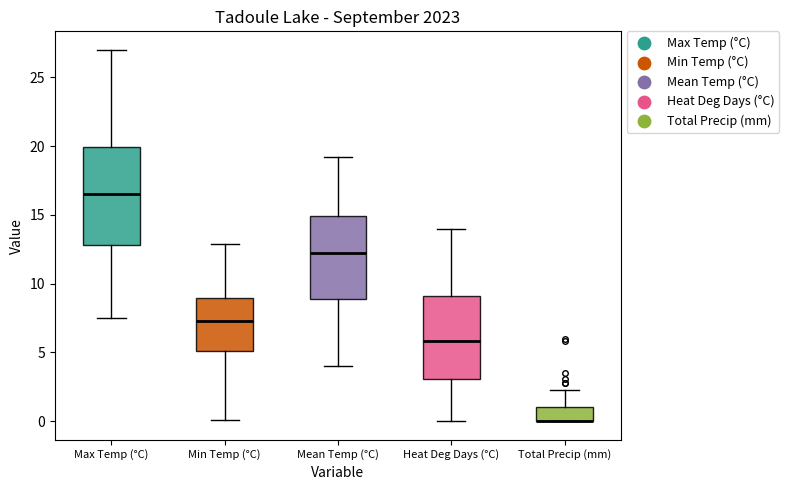

Reading left to right, read every box against the y-axis: the position of its median line, the range the box covers, and the ends of its whiskers. The values are not printed on the chart, so give them approximately, as read against the axis.

Max Temp (°C): median 16.5, box 13.0 to 20.0, whiskers 7.5 to 27.0
Min Temp (°C): median 7.5, box 5.0 to 9.0, whiskers 0.0 to 13.0
Mean Temp (°C): median 12.0, box 9.0 to 15.0, whiskers 4.0 to 19.0
Heat Deg Days (°C): median 6.0, box 3.0 to 9.0, whiskers 0.0 to 14.0
Total Precip (mm): median 0.0 (drawn on the box's lower edge), box 0.0 to 1.0, whiskers 0.0 to 2.5